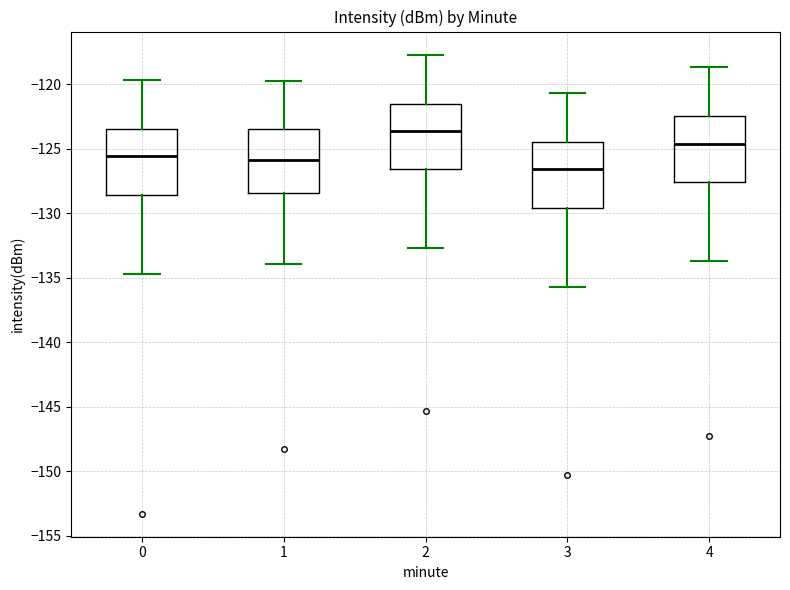

Which box has the lowest median line?

3